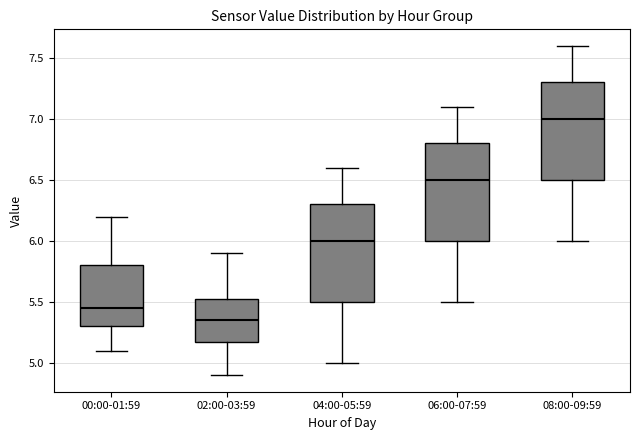

Reading left to right, read every box against the y-axis: the position of its median line, the range the box covers, and the ends of its whiskers. The values are not printed on the chart, so give them approximately, as read against the axis.

00:00-01:59: median 5.45, box 5.30 to 5.80, whiskers 5.10 to 6.20
02:00-03:59: median 5.35, box 5.20 to 5.55, whiskers 4.90 to 5.90
04:00-05:59: median 6.00, box 5.50 to 6.30, whiskers 5.00 to 6.60
06:00-07:59: median 6.50, box 6.00 to 6.80, whiskers 5.50 to 7.10
08:00-09:59: median 7.00, box 6.50 to 7.30, whiskers 6.00 to 7.60